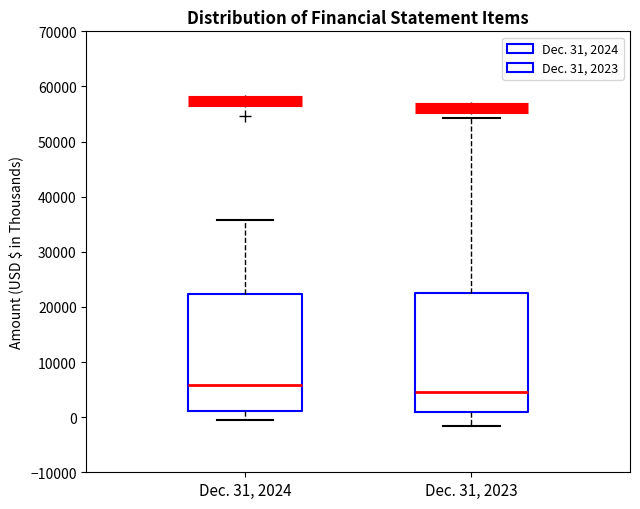

Reading left to right, read every box against the y-axis: the position of its median line, the range the box covers, and the ends of its whiskers. The values are not printed on the chart, so give them approximately, as read against the axis.

Dec. 31, 2024: median 6000, box 1000 to 22000, whiskers 0 to 36000
Dec. 31, 2023: median 4000, box 1000 to 23000, whiskers -2000 to 54000